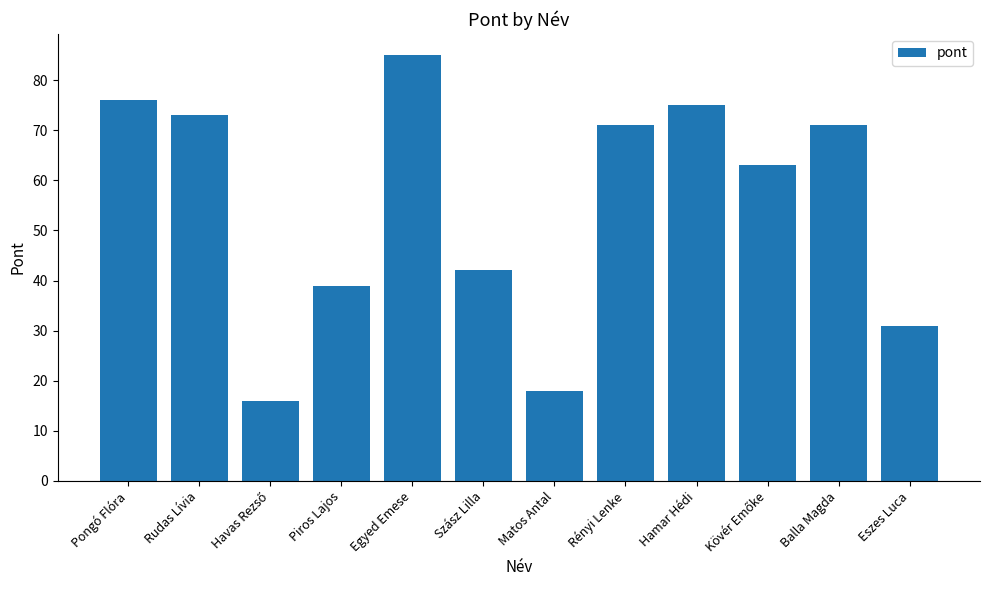

Reading left to right, transcribe all the data shown in this chart.

76	73	16	39	85	42	18	71	75	63	71	31